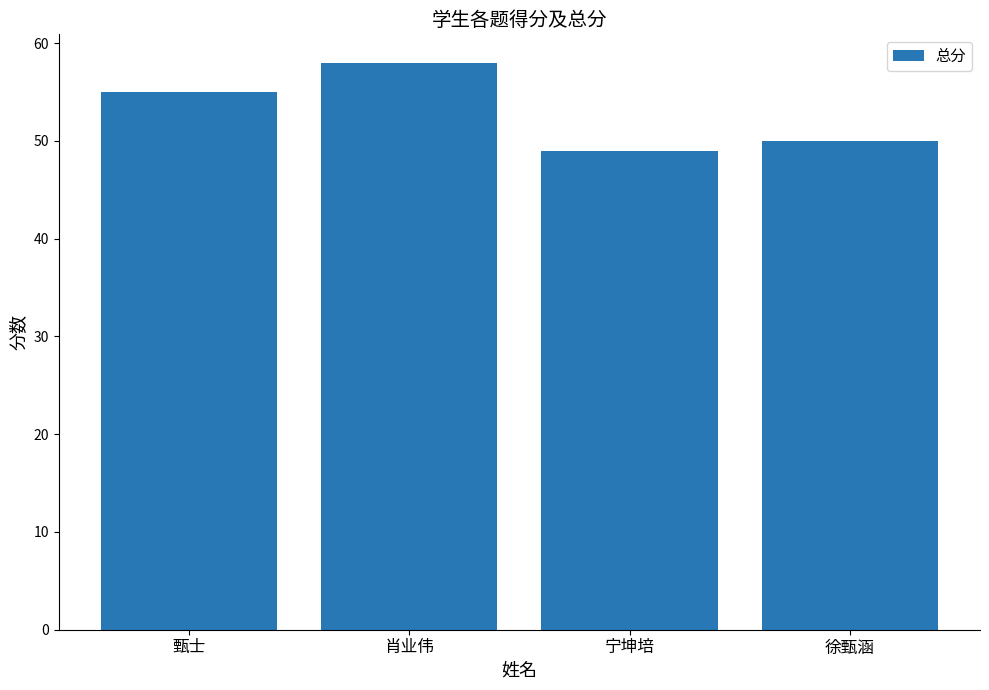

Are the bars horizontal?

No